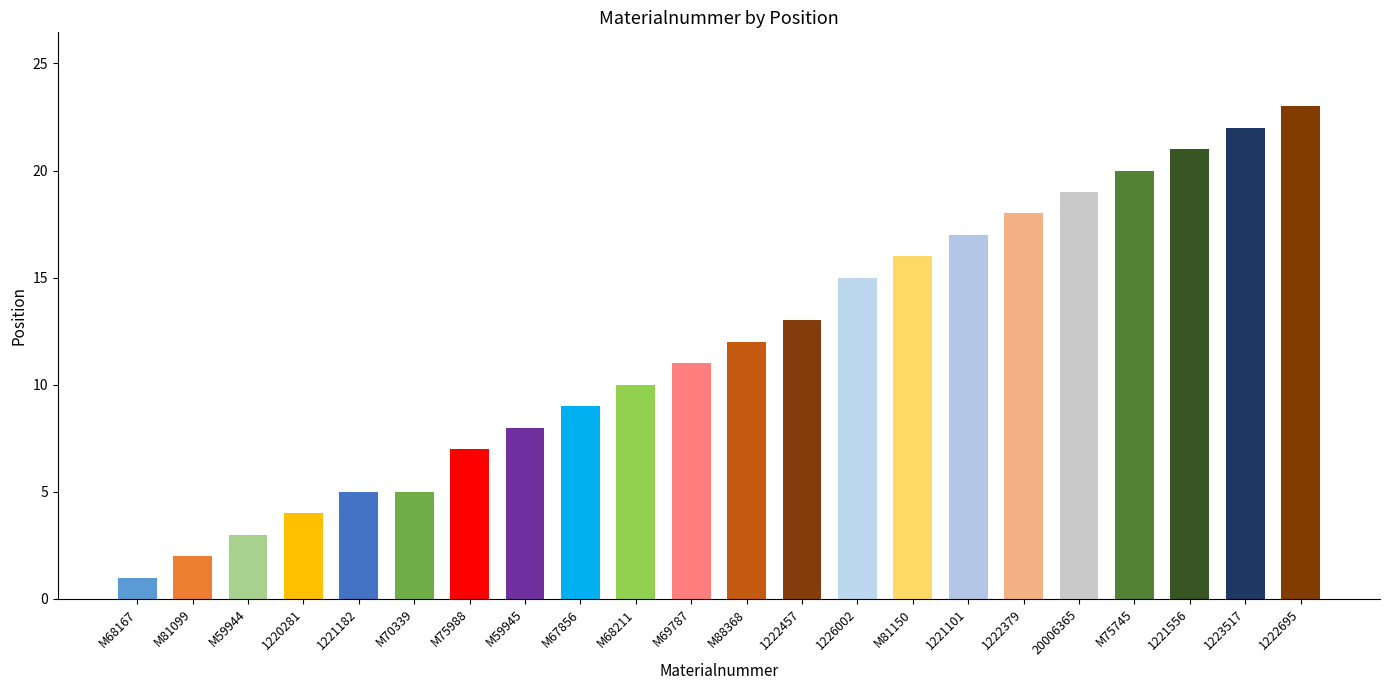

What is the sum of all values?

261